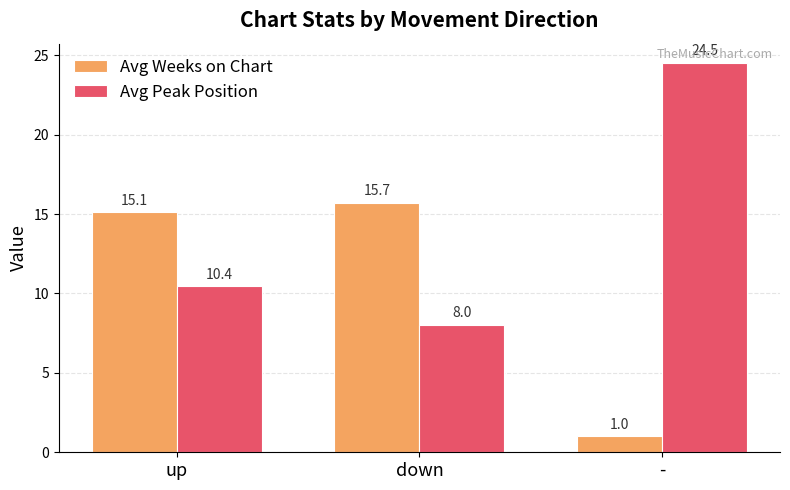

How many categories are shown in the chart?

3